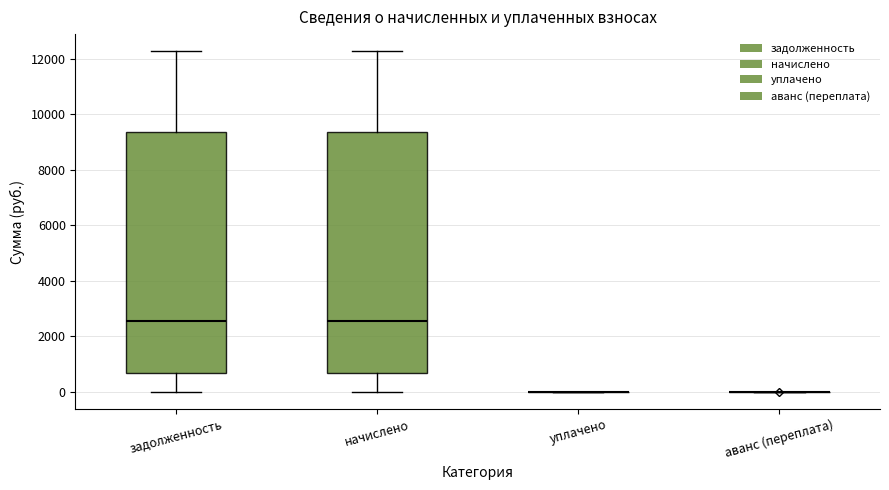

Reading left to right, transcribe this box plot: for each box, give where its median line is, the range the box spans, and where its two whiskers end, as read against the y-axis. The values are not printed on the chart, so give them approximately, as read against the axis.

задолженность: median 2600, box 600 to 9400, whiskers 0 to 12200
начислено: median 2600, box 600 to 9400, whiskers 0 to 12200
уплачено: box collapsed to a line at 0, whiskers 0 to 0
аванс (переплата): box collapsed to a line at 0, whiskers 0 to 0